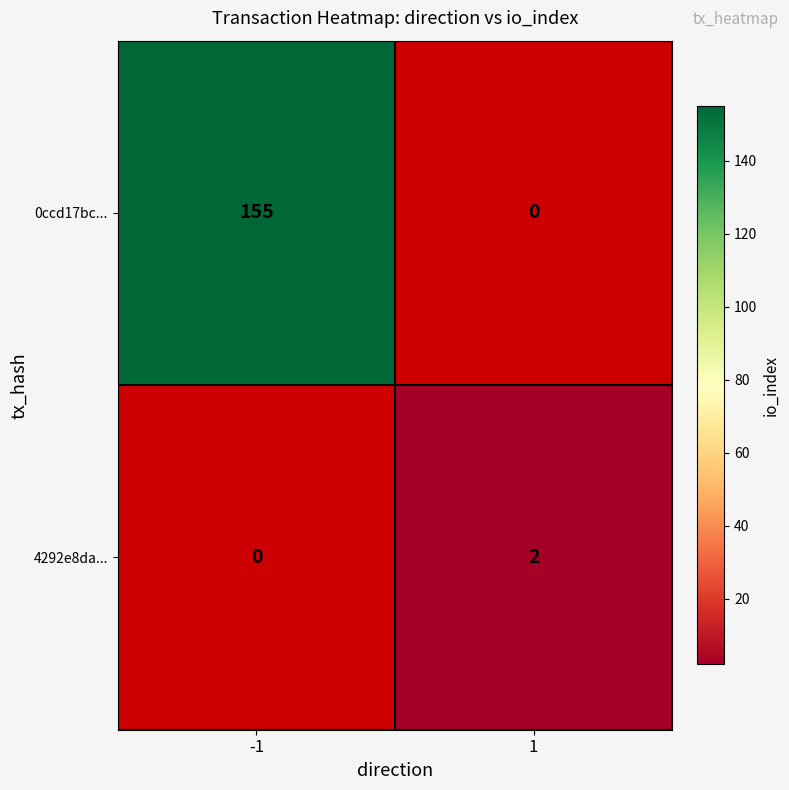

The value of 4292e8da... at 1 is 1. True or false?

False